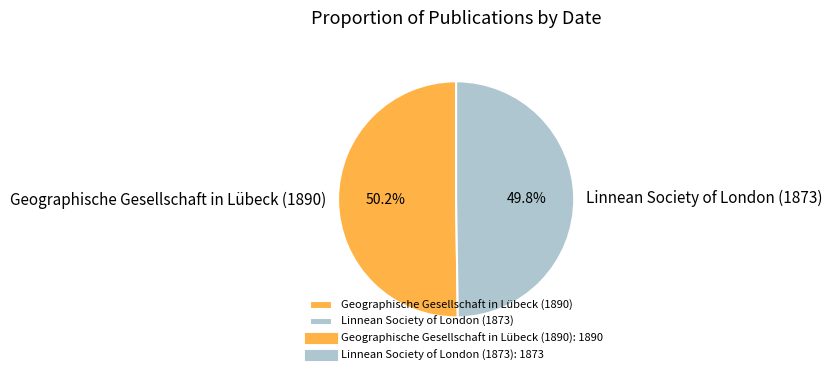

How many segments does this pie chart have?

2